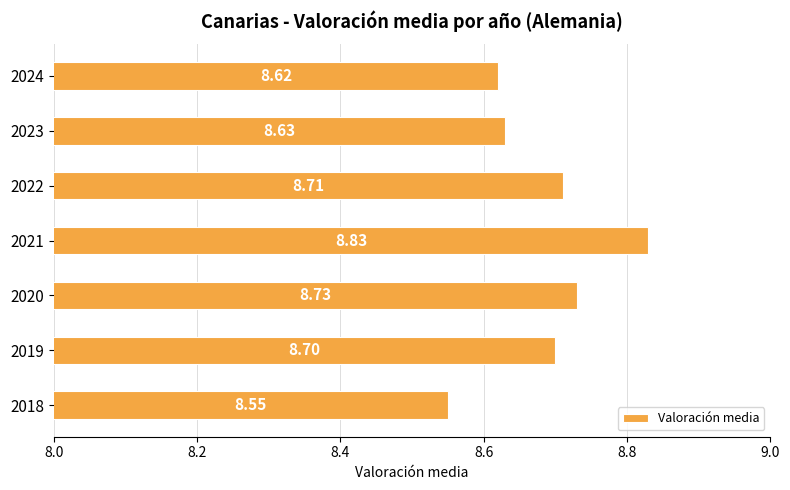

List the labels in order of value, largest first.

2021, 2020, 2022, 2019, 2023, 2024, 2018